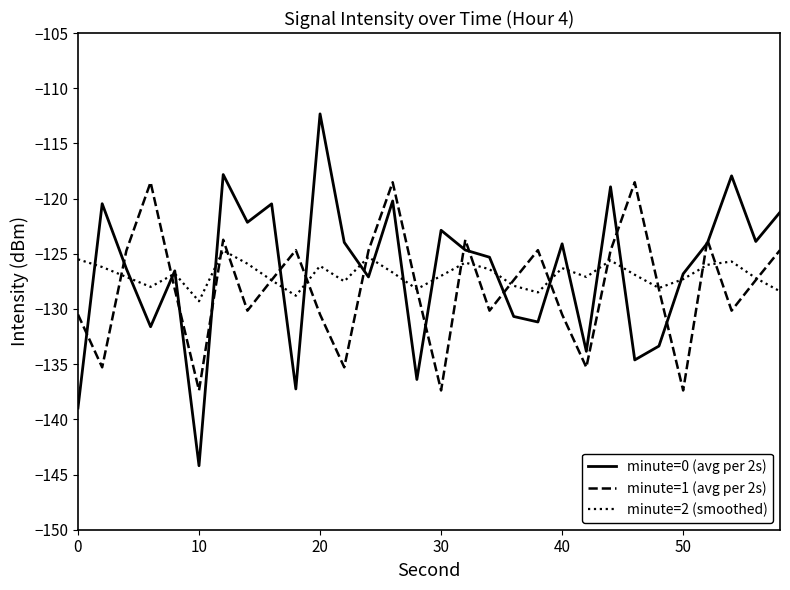

List the series in order of their peak value, highest first.

minute=0 (avg per 2s), minute=1 (avg per 2s), minute=2 (smoothed)